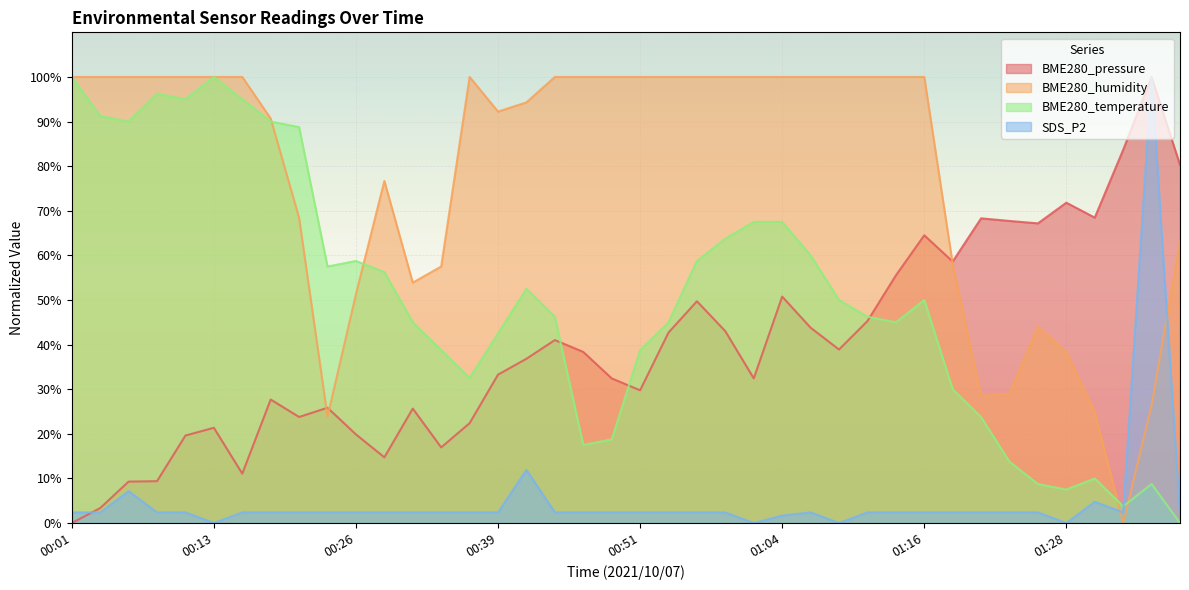

Which label corresponds to the smallest value in the chart?

00:01